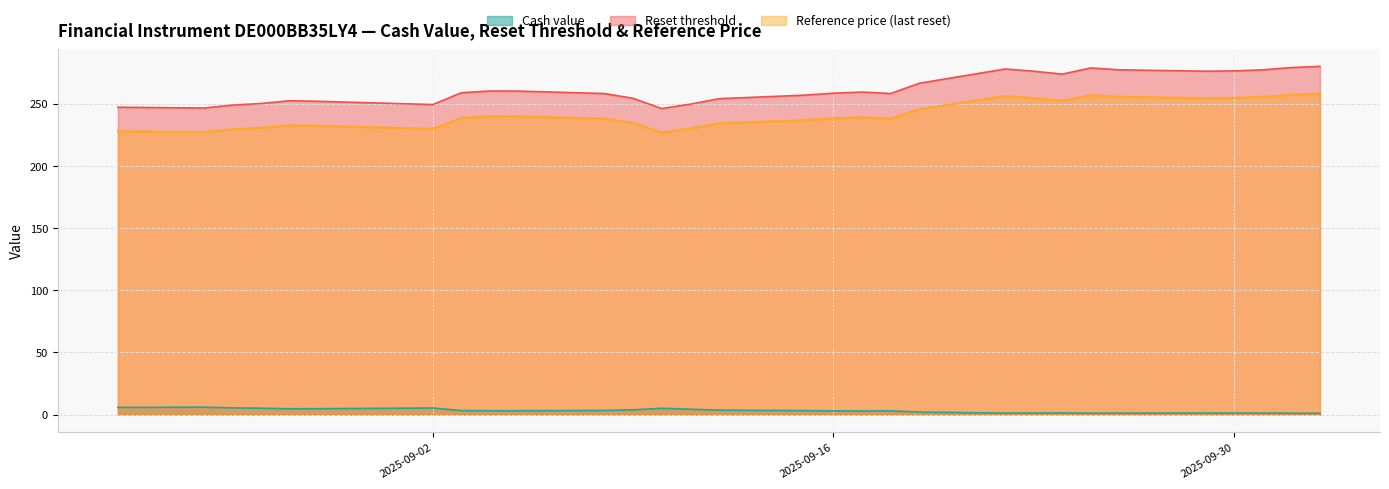

Where is Reference price nearest to the value 242?

2025-09-04